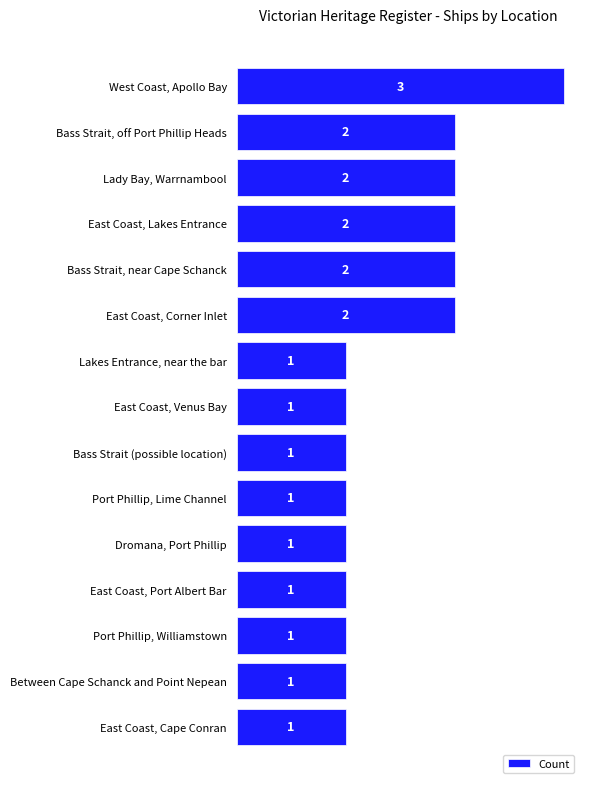

True or false: the data shows 2 at East Coast, Port Albert Bar.

False